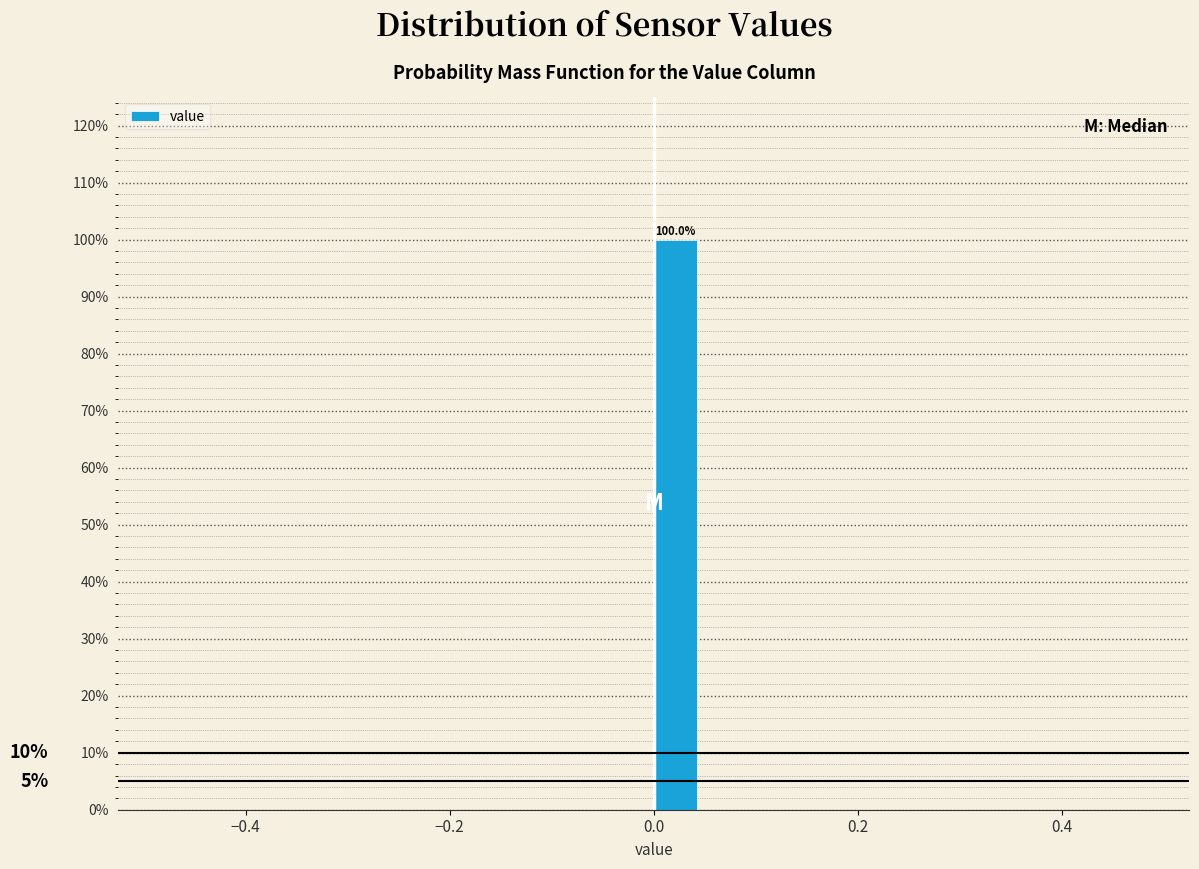

Read against the x-axis, roughly where is the centre of the tallest bar?

0.02